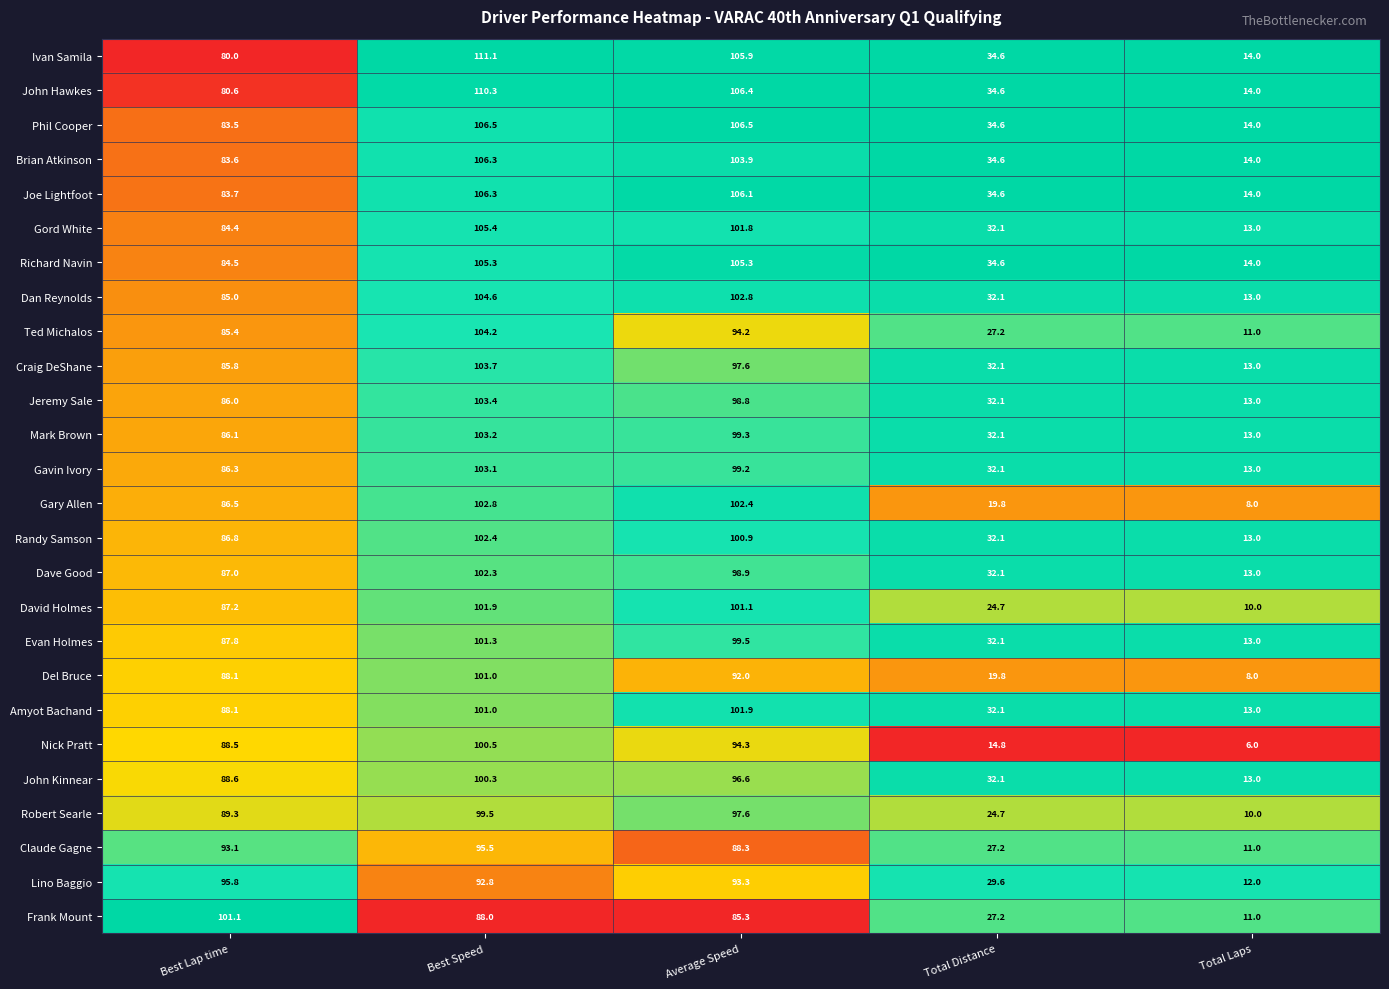

Which series changed the most between Best Lap time and Average Speed?

Ivan Samila